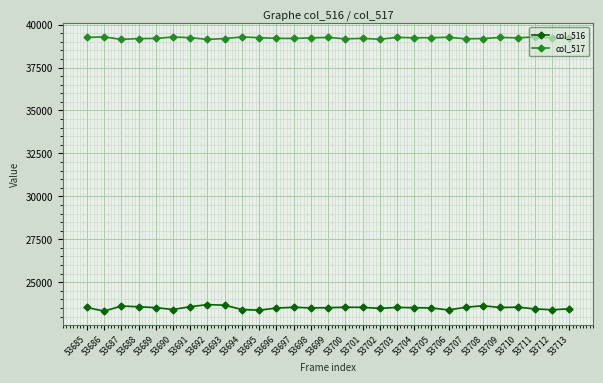

What is the value of the col_517 point at the 1st from the left?

39255